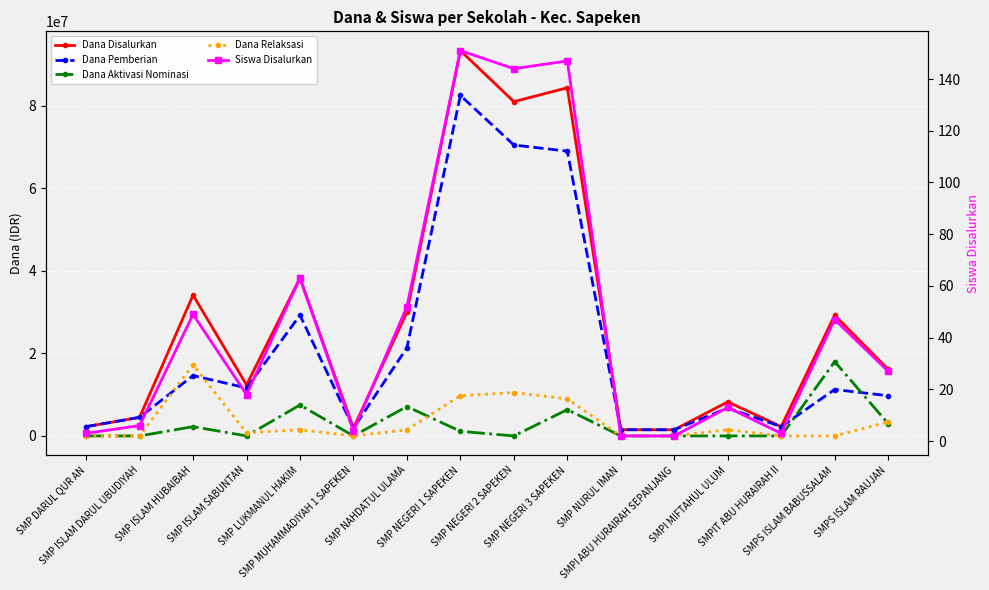

Reading right to left, transcribe all the data shown in this chart.

Dana Disalurkan: SMPS ISLAM RAUJAN=16125000	SMPS ISLAM BABUSSALAM=29250000	SMPIT ABU HURAIRAH II=2250000	SMPI MIFTAHUL ULUM=8250000	SMPI ABU HURAIRAH SEPANJANG=1500000	SMP NURUL IMAN=1500000	SMP NEGERI 3 SAPEKEN=84375000	SMP NEGERI 2 SAPEKEN=81000000	SMP NEGERI 1 SAPEKEN=93375000	SMP NAHDATUL ULAMA=30000000	SMP MUHAMMADIYAH 1 SAPEKEN=1875000	SMP LUKMANUL HAKIM=38250000	SMP ISLAM SABUNTAN=12375000	SMP ISLAM HUBAIBAH=34125000	SMP ISLAM DARUL UBUDIYAH=4500000	SMP DARUL QUR AN=2250000
Dana Pemberian: SMPS ISLAM RAUJAN=9750000	SMPS ISLAM BABUSSALAM=11250000	SMPIT ABU HURAIRAH II=2250000	SMPI MIFTAHUL ULUM=6750000	SMPI ABU HURAIRAH SEPANJANG=1500000	SMP NURUL IMAN=1500000	SMP NEGERI 3 SAPEKEN=69000000	SMP NEGERI 2 SAPEKEN=70500000	SMP NEGERI 1 SAPEKEN=82500000	SMP NAHDATUL ULAMA=21375000	SMP MUHAMMADIYAH 1 SAPEKEN=1875000	SMP LUKMANUL HAKIM=29250000	SMP ISLAM SABUNTAN=11625000	SMP ISLAM HUBAIBAH=14625000	SMP ISLAM DARUL UBUDIYAH=4500000	SMP DARUL QUR AN=2250000
Dana Aktivasi Nominasi: SMPS ISLAM RAUJAN=3000000	SMPS ISLAM BABUSSALAM=18000000	SMPIT ABU HURAIRAH II=0	SMPI MIFTAHUL ULUM=0	SMPI ABU HURAIRAH SEPANJANG=0	SMP NURUL IMAN=0	SMP NEGERI 3 SAPEKEN=6375000	SMP NEGERI 2 SAPEKEN=0	SMP NEGERI 1 SAPEKEN=1125000	SMP NAHDATUL ULAMA=7125000	SMP MUHAMMADIYAH 1 SAPEKEN=0	SMP LUKMANUL HAKIM=7500000	SMP ISLAM SABUNTAN=0	SMP ISLAM HUBAIBAH=2250000	SMP ISLAM DARUL UBUDIYAH=0	SMP DARUL QUR AN=0
Dana Relaksasi: SMPS ISLAM RAUJAN=3375000	SMPS ISLAM BABUSSALAM=0	SMPIT ABU HURAIRAH II=0	SMPI MIFTAHUL ULUM=1500000	SMPI ABU HURAIRAH SEPANJANG=0	SMP NURUL IMAN=0	SMP NEGERI 3 SAPEKEN=9000000	SMP NEGERI 2 SAPEKEN=10500000	SMP NEGERI 1 SAPEKEN=9750000	SMP NAHDATUL ULAMA=1500000	SMP MUHAMMADIYAH 1 SAPEKEN=0	SMP LUKMANUL HAKIM=1500000	SMP ISLAM SABUNTAN=750000	SMP ISLAM HUBAIBAH=17250000	SMP ISLAM DARUL UBUDIYAH=0	SMP DARUL QUR AN=0
Siswa Disalurkan: SMPS ISLAM RAUJAN=27	SMPS ISLAM BABUSSALAM=47	SMPIT ABU HURAIRAH II=3	SMPI MIFTAHUL ULUM=13	SMPI ABU HURAIRAH SEPANJANG=2	SMP NURUL IMAN=2	SMP NEGERI 3 SAPEKEN=147	SMP NEGERI 2 SAPEKEN=144	SMP NEGERI 1 SAPEKEN=151	SMP NAHDATUL ULAMA=52	SMP MUHAMMADIYAH 1 SAPEKEN=4	SMP LUKMANUL HAKIM=63	SMP ISLAM SABUNTAN=18	SMP ISLAM HUBAIBAH=49	SMP ISLAM DARUL UBUDIYAH=6	SMP DARUL QUR AN=3